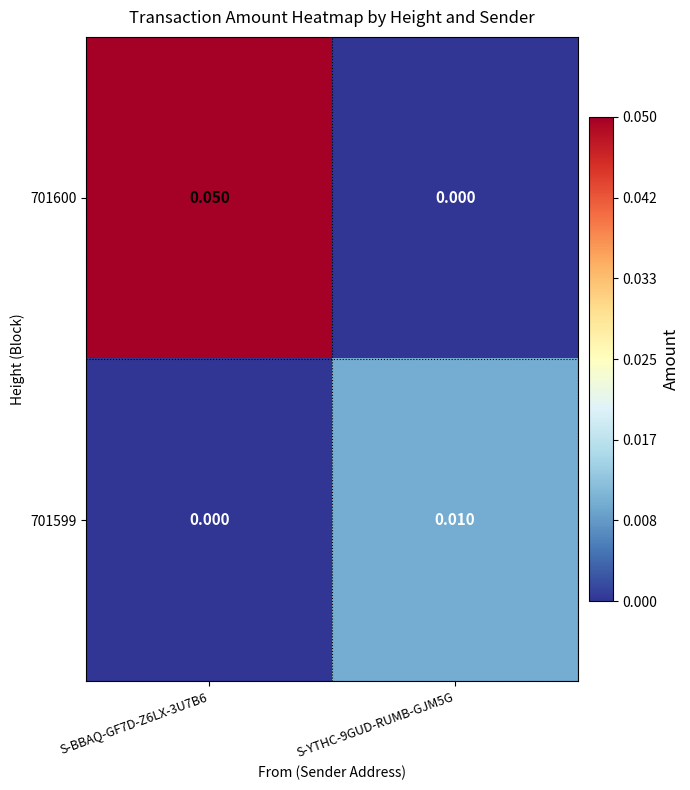

How many positive values does the 701600 series have?

1